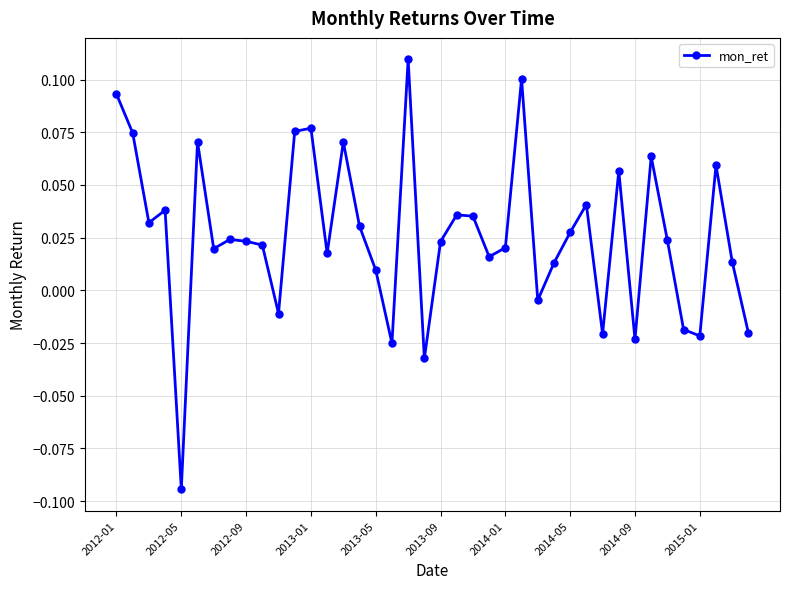

True or false: there are more than 1 points higher than both neighbors.

True